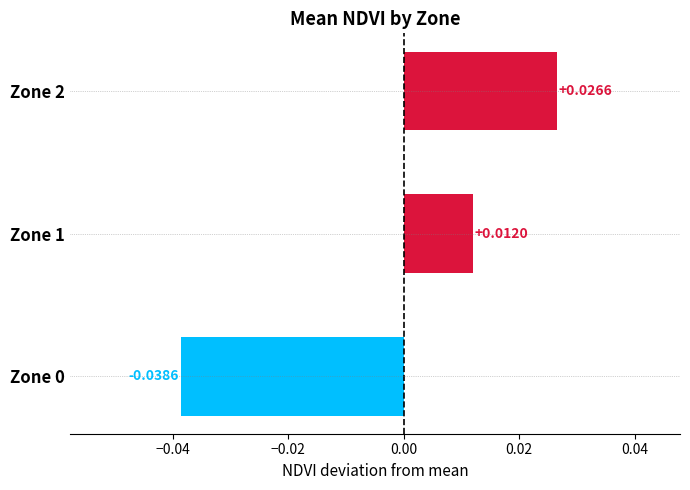

How many bars are there in total?

3